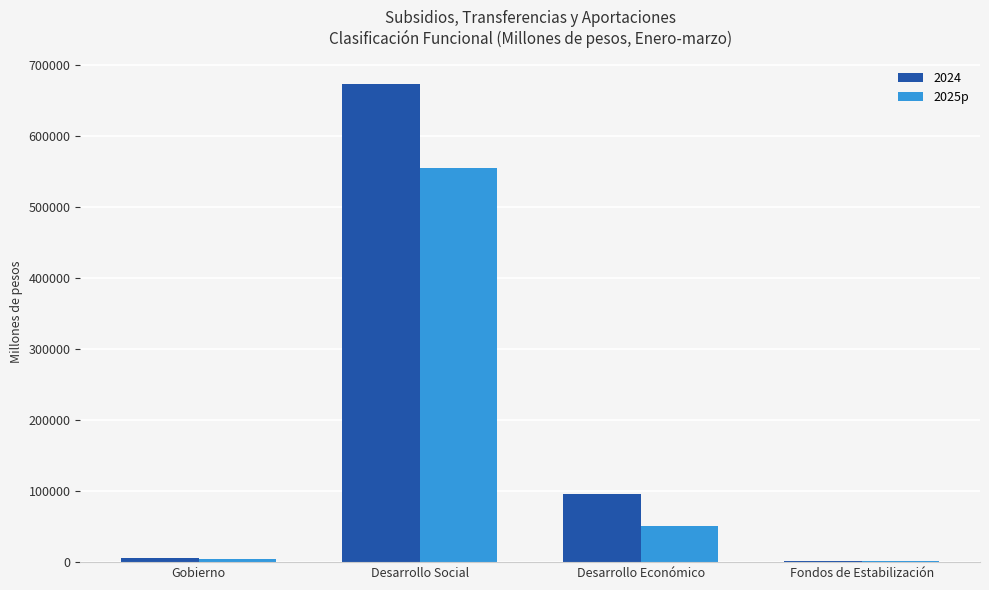

True or false: 2024 has a value of 96495.1 at Desarrollo Económico.

True